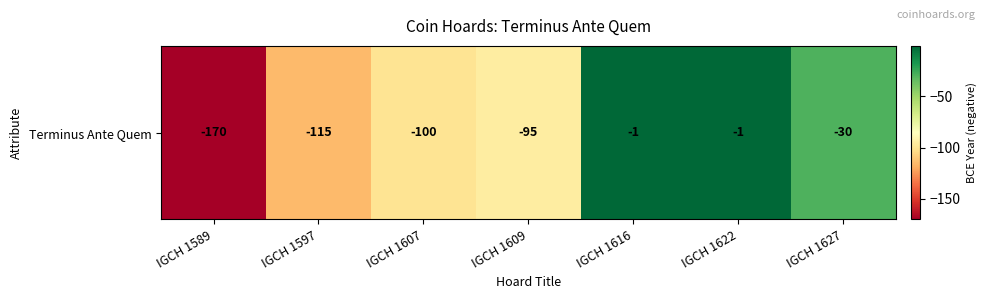

The chart shows a value of -1 at IGCH 1622. True or false?

True